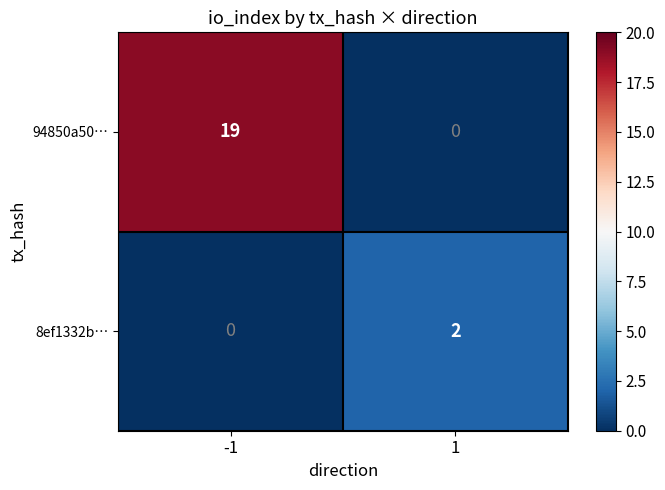

What is the sum of the 94850a50… values at 1 and -1?

19